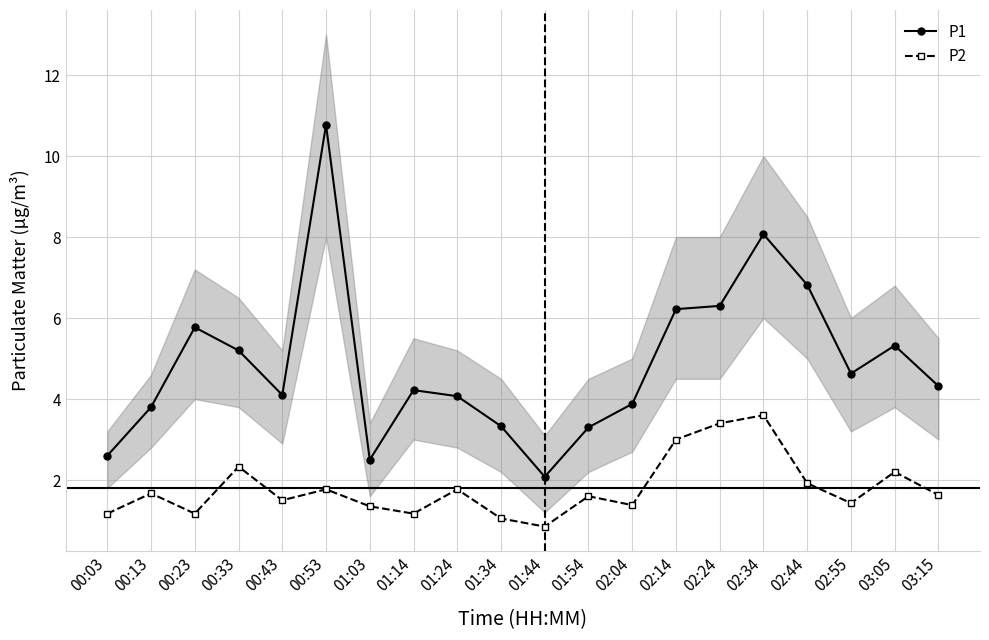

Where is the first local maximum for P1?

00:23